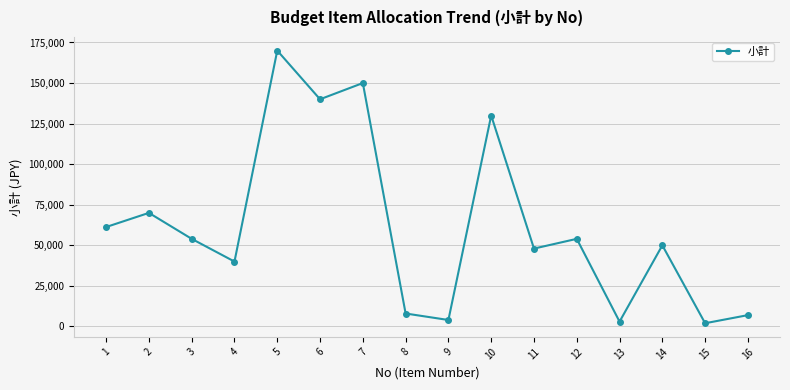

How many values are below 54000?

8